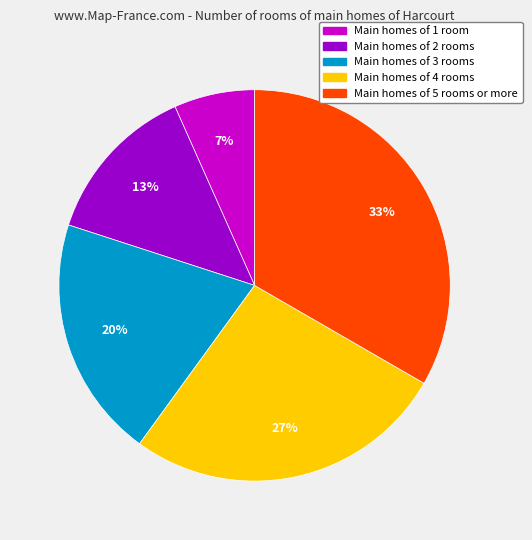

Is there a majority slice in this chart?

No